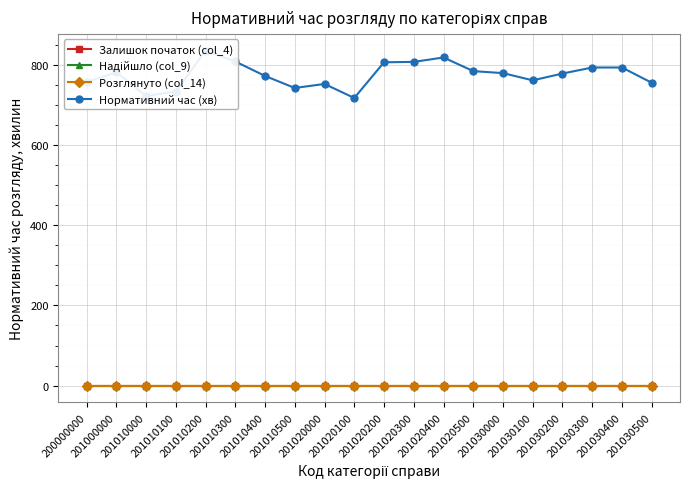

True or false: Нормативний час (хв) and Розглянуто (col_14) cross at least once.

False